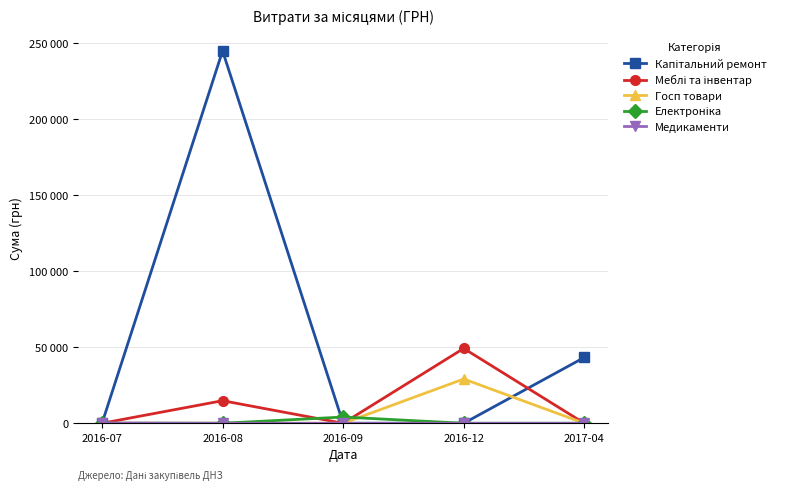

Is this an area chart (filled region under the line)?

No